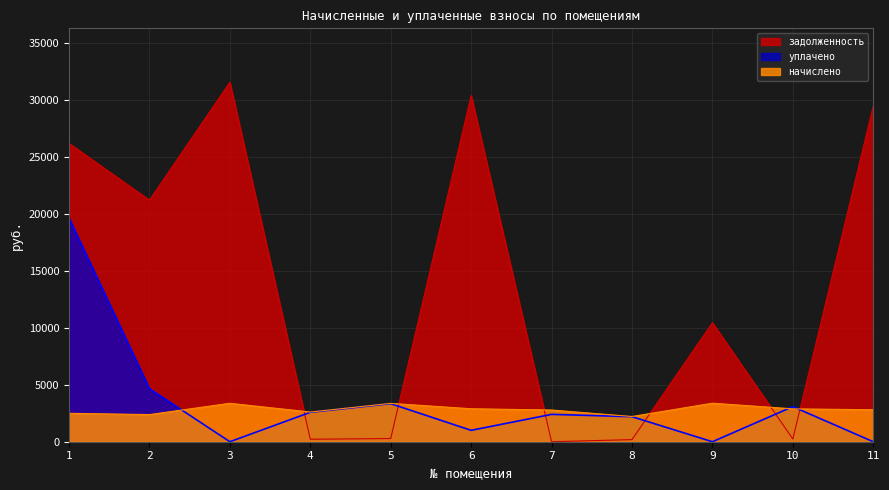

Is it true that задолженность equals 0.0 at 7?

True